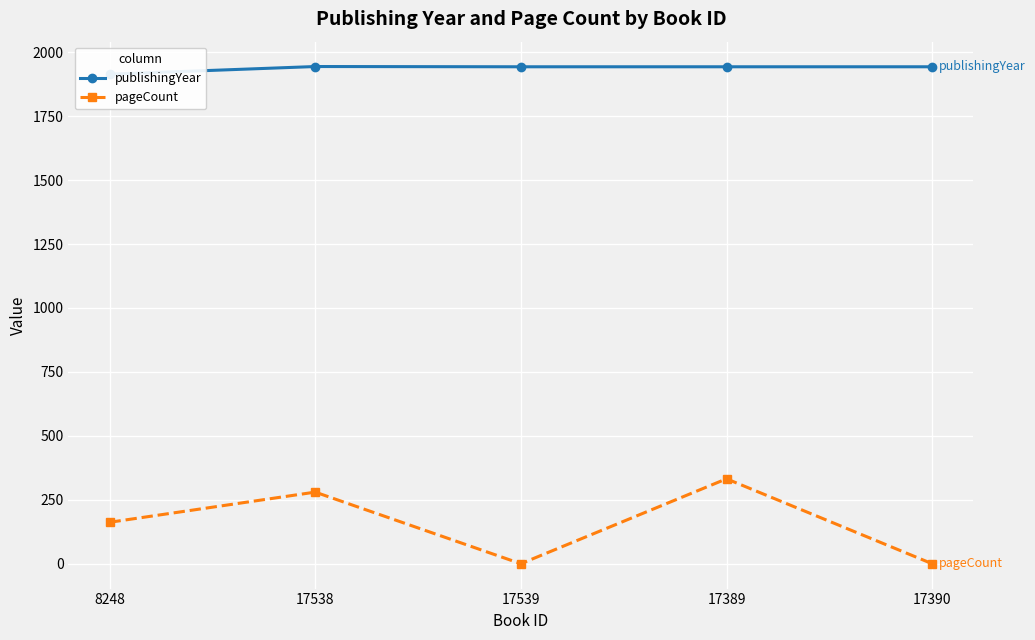

How many interior local peaks does the pageCount series have?

2